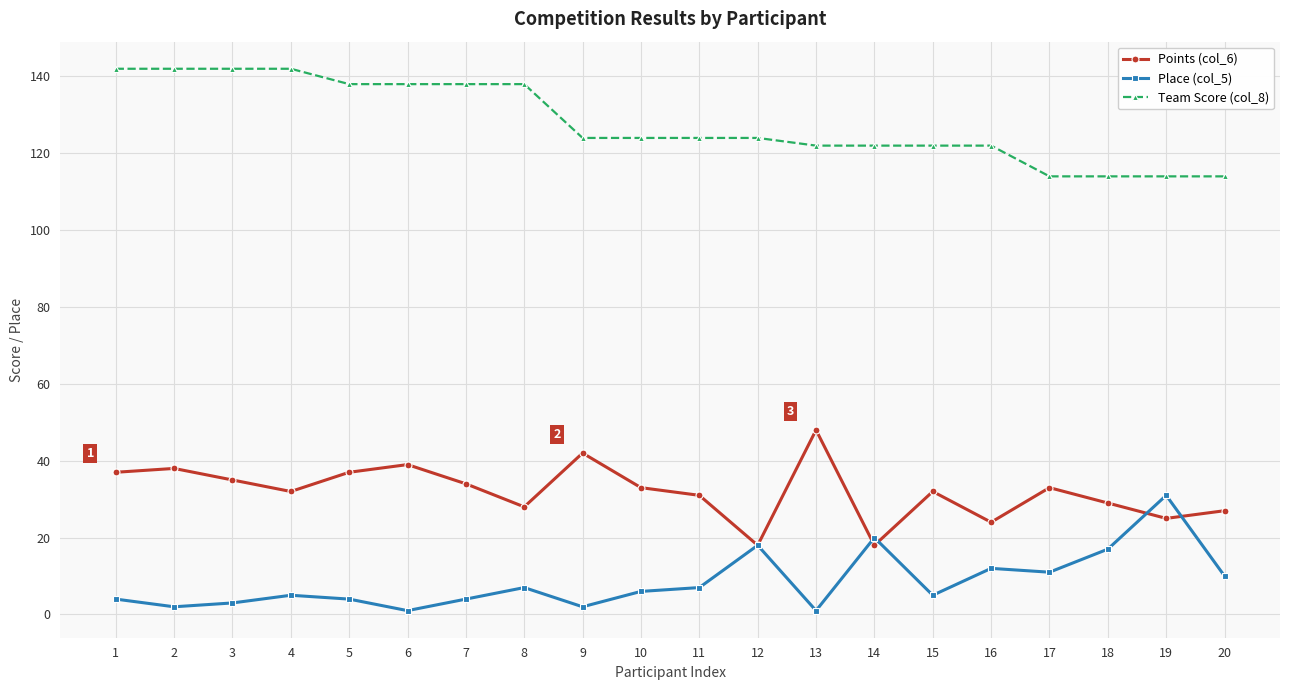

The value of Place (col_5) at 10 is 6. True or false?

True